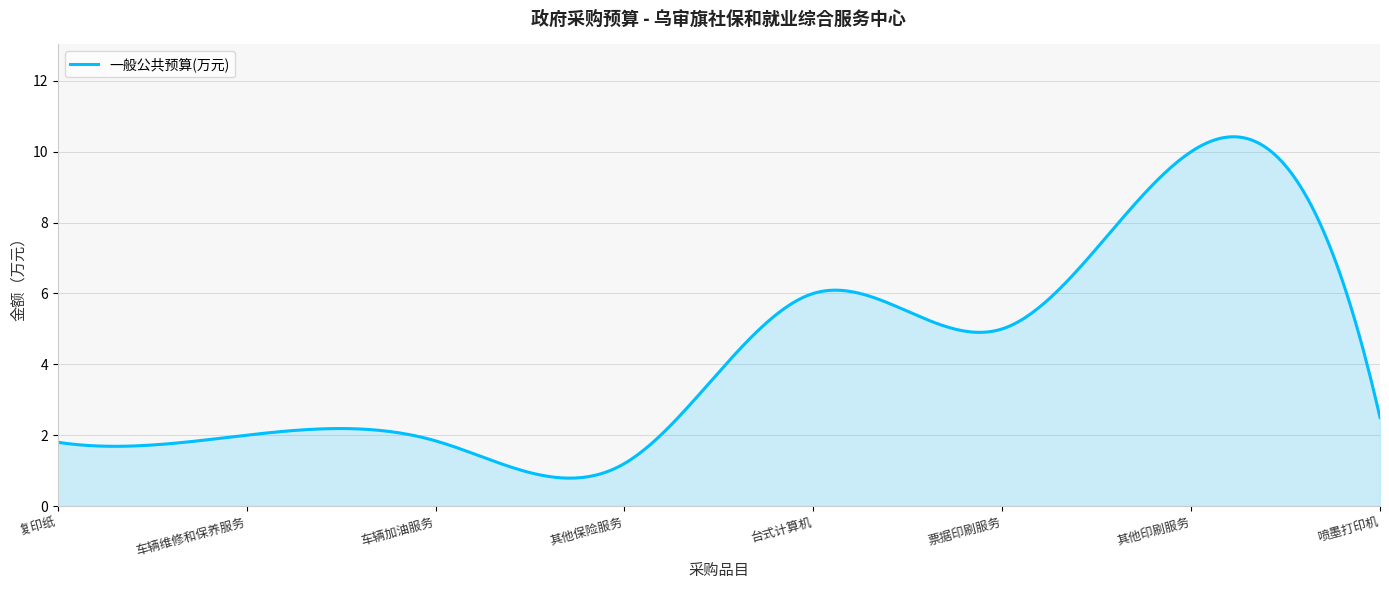

What is the smallest value displayed?

0.8